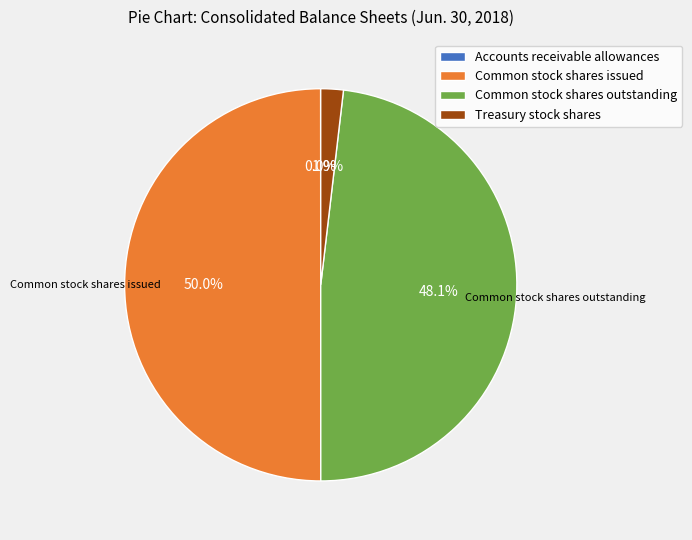

True or false: Treasury stock shares accounts for 2% of the total.

True